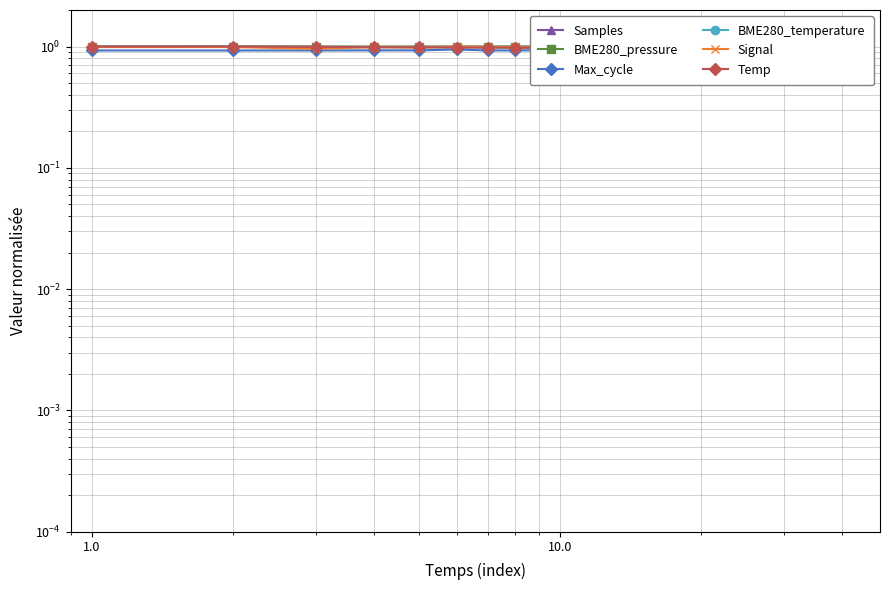

What are all the series names shown in the legend?

Samples, BME280_pressure, Max_cycle, BME280_temperature, Signal, Temp